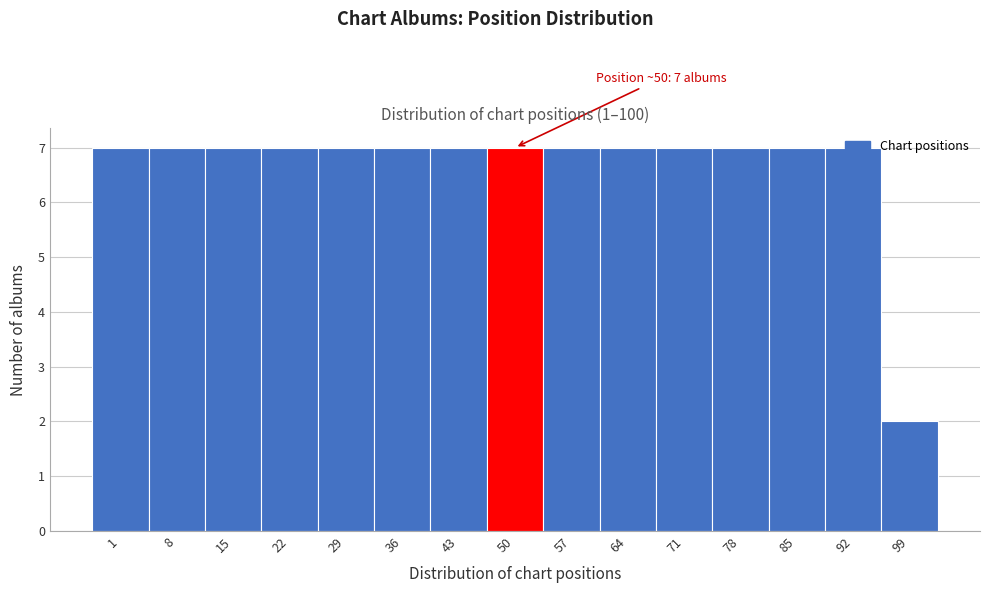

What is the ratio of the value at 85 to the value at 57?

1.0